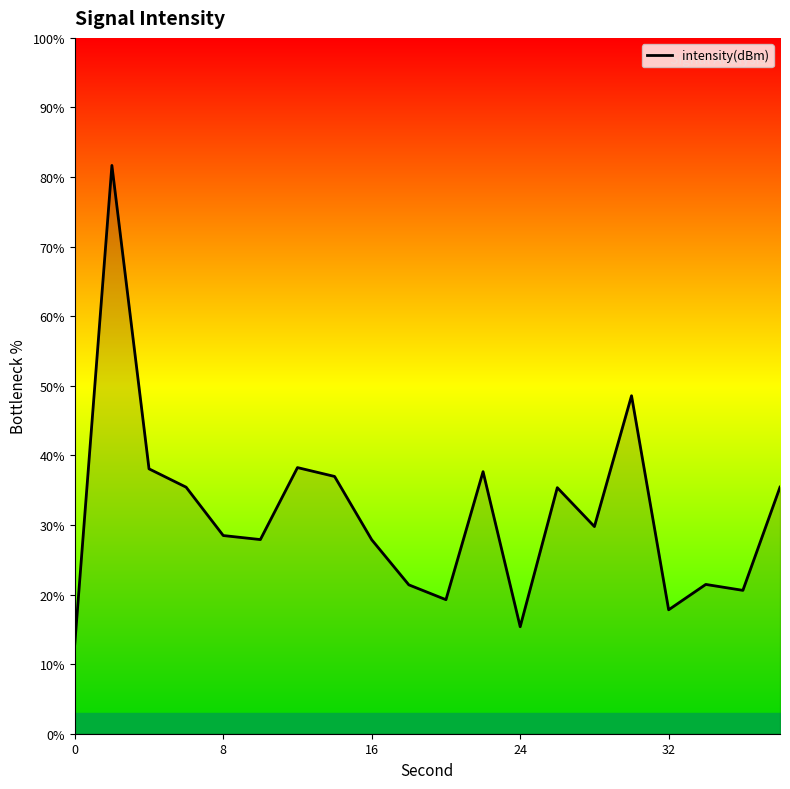

What is the minimum value shown in the chart?

12.9